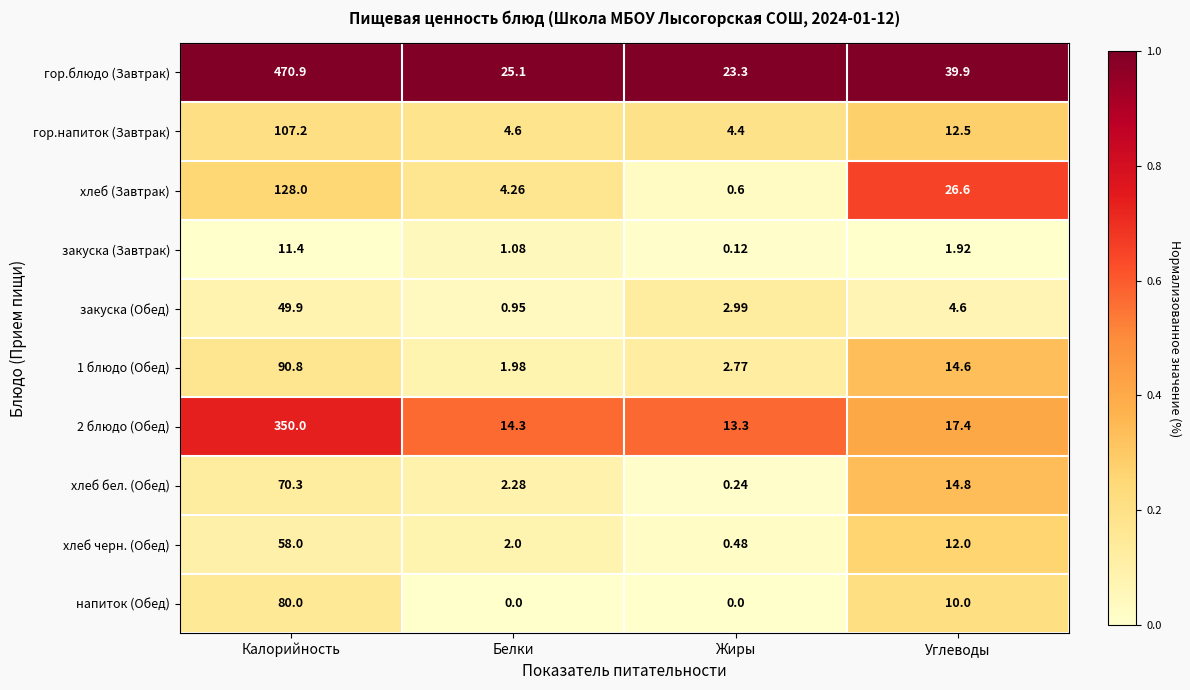

At which category does the chart reach its peak across all series?

Калорийность